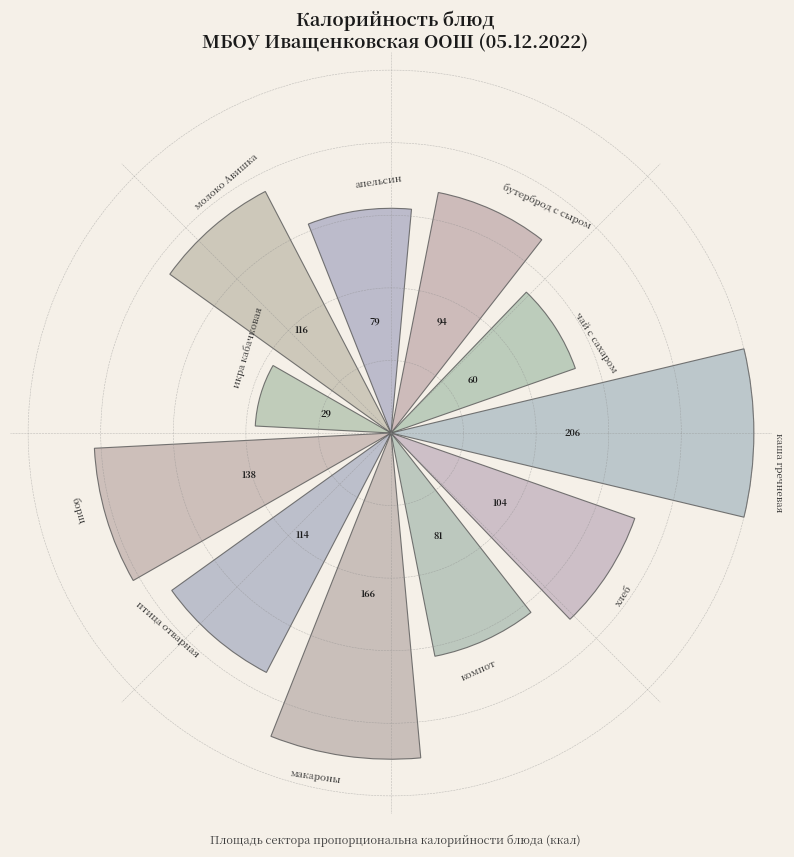

Are the bars horizontal?

No